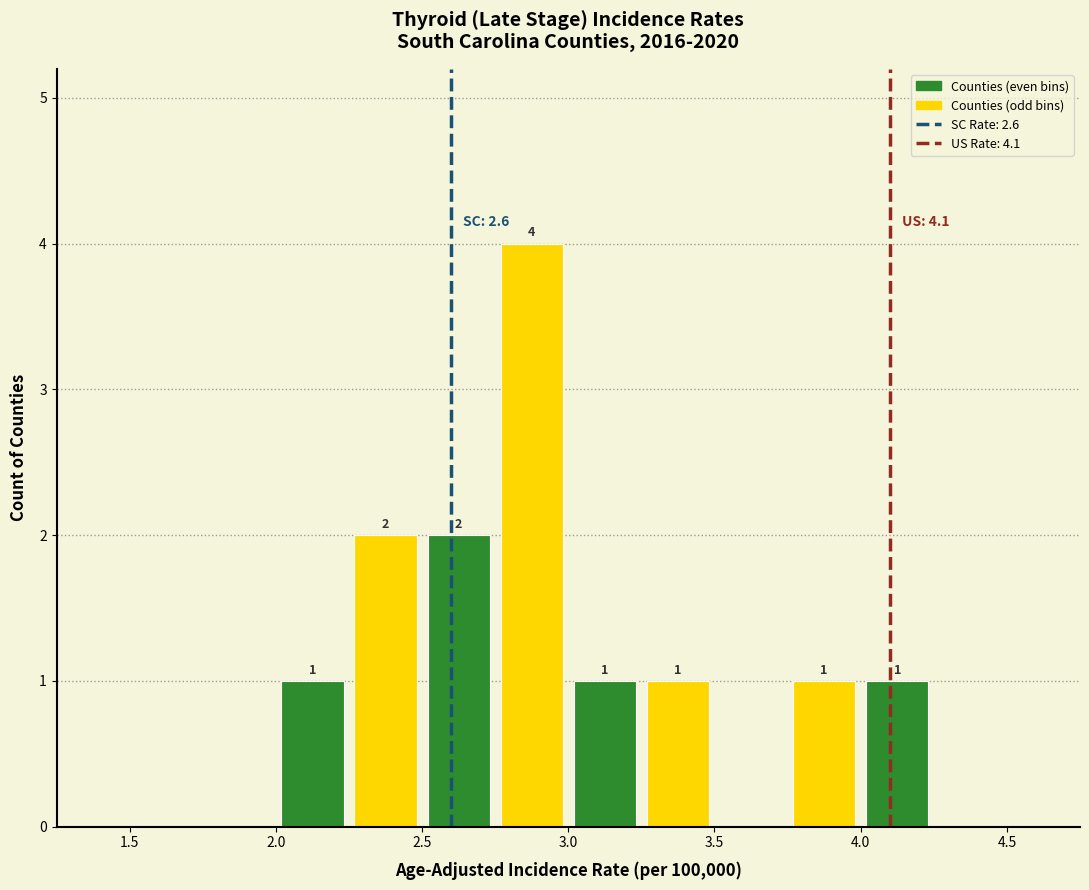

Which range on the x-axis has the tallest bar?

2.75 to 3.00